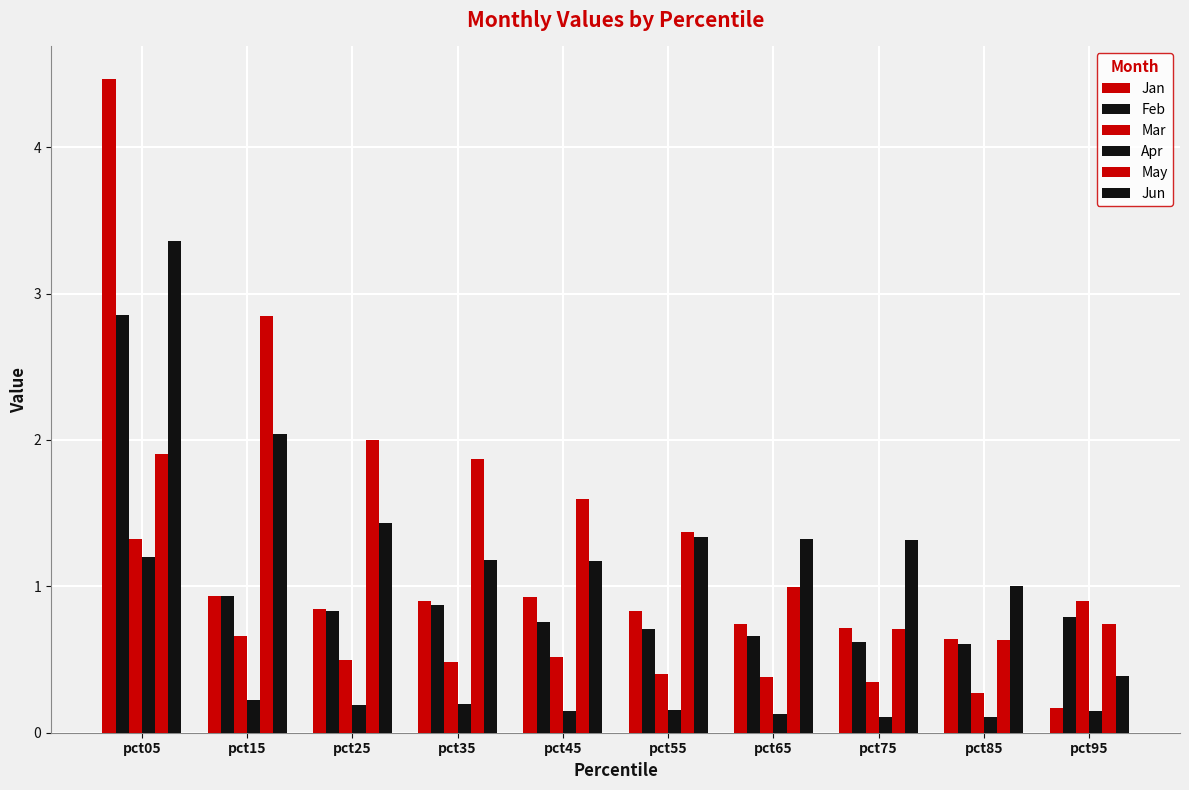

How many bars are there in each group?

6